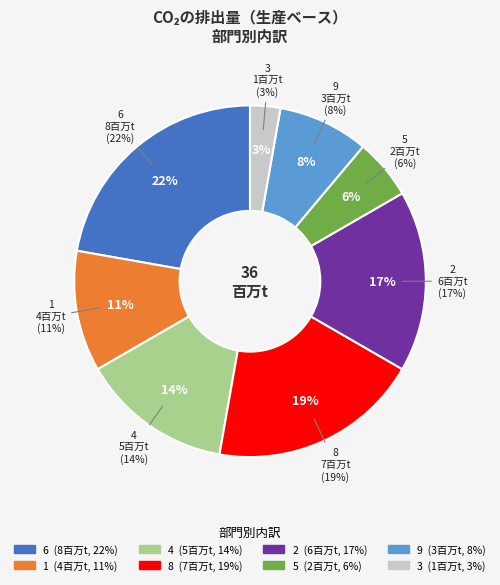

What is the ratio of the value at 9 to the value at 2?

0.5